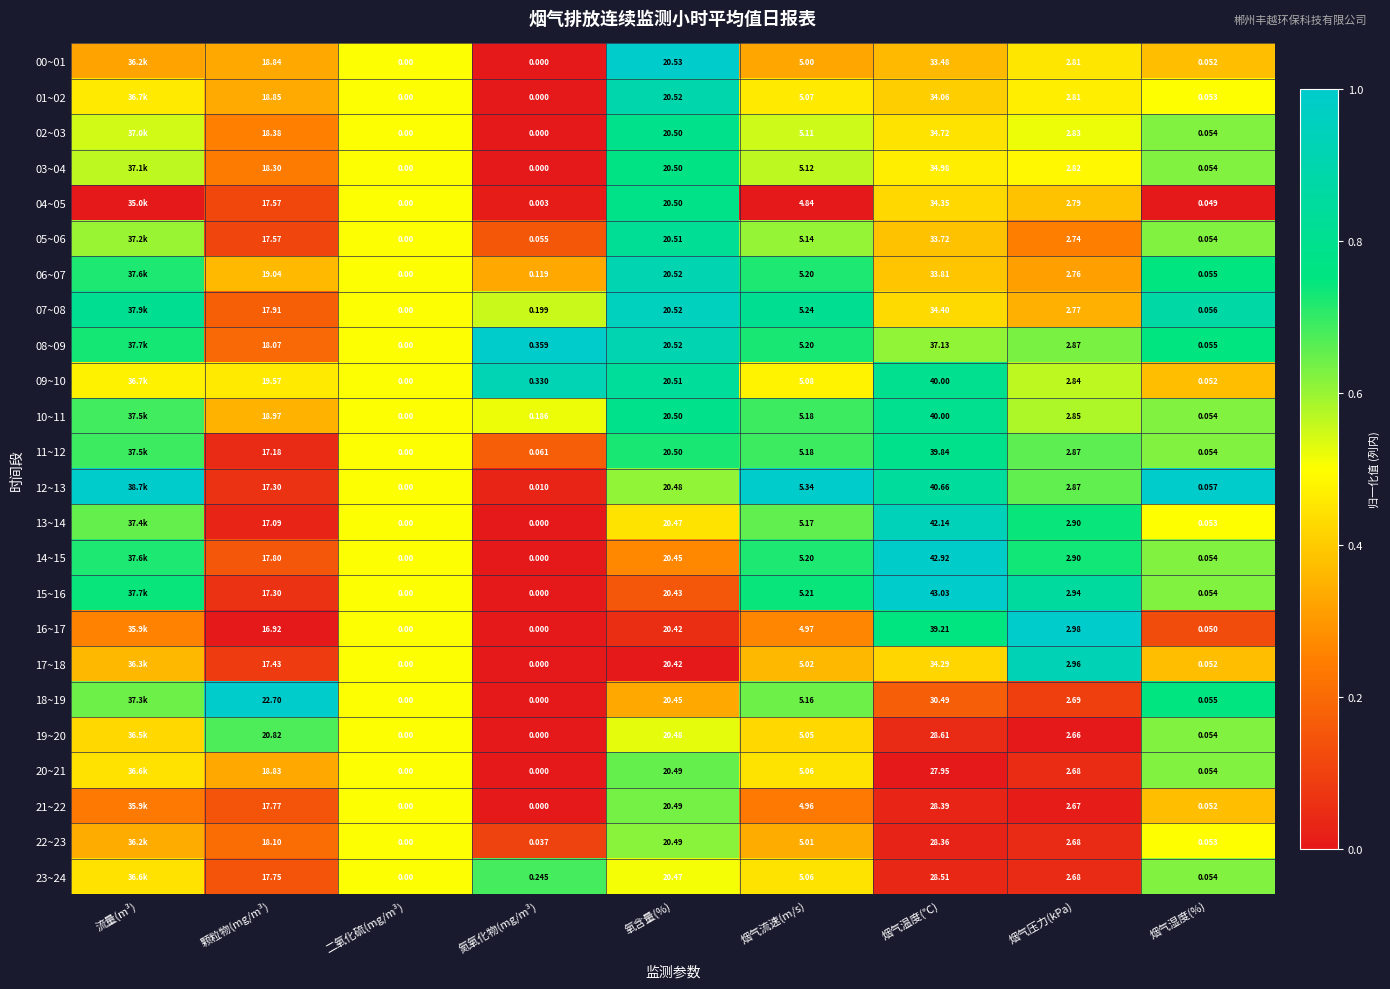

Is the value of 20~21 at 烟气流速(m/s) greater than the value of 16~17 at 氮氧化物(mg/m³)?

Yes